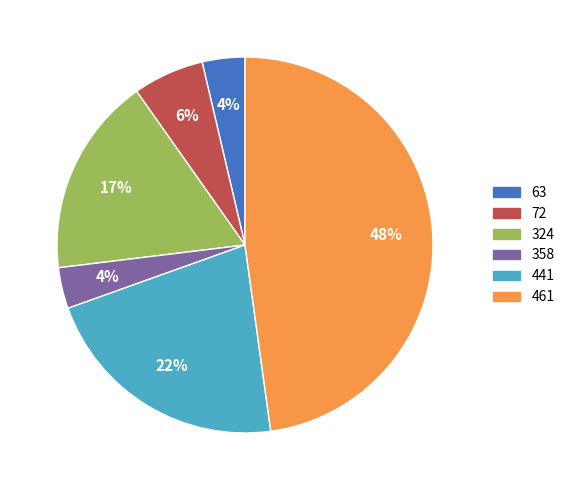

To the nearest percent, what percentage of the pie is 461?

48%